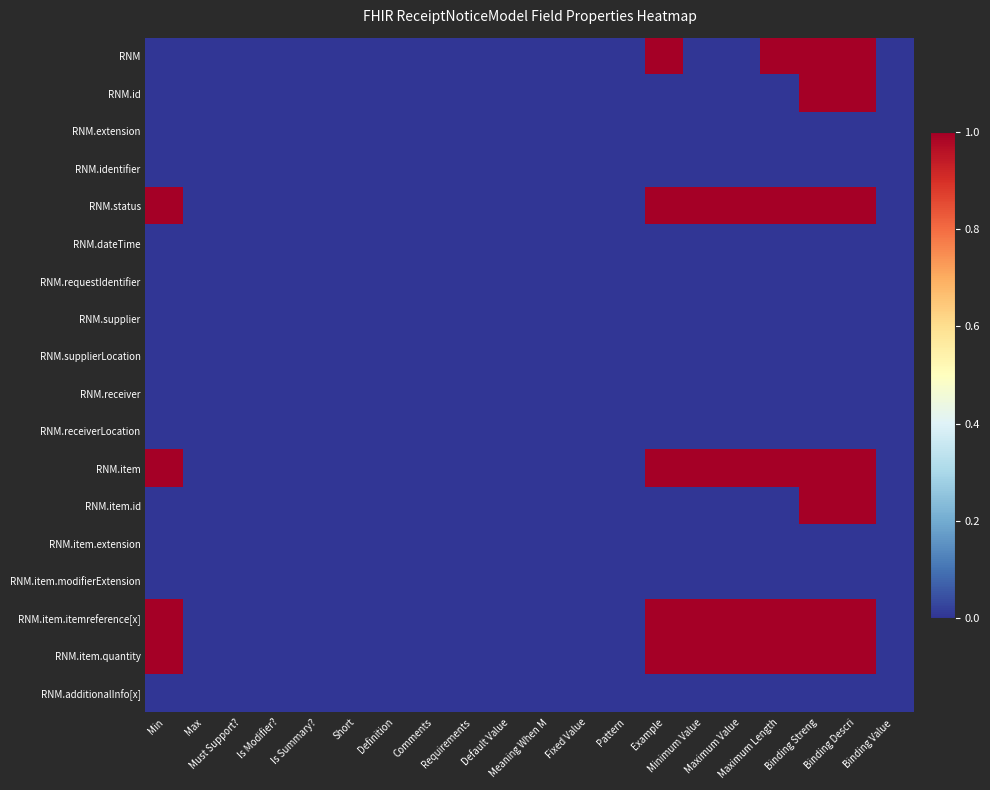

Reading left to right, what are all the values shown in this chart?

RNM: Min=0	Max=0	Must Support?=0	Is Modifier?=0	Is Summary?=0	Short=0	Definition=0	Comments=0	Requirements=0	Default Value=0	Meaning When M=0	Fixed Value=0	Pattern=0	Example=1	Minimum Value=0	Maximum Value=0	Maximum Length=1	Binding Streng=1	Binding Descri=1	Binding Value =0
RNM.id: Min=0	Max=0	Must Support?=0	Is Modifier?=0	Is Summary?=0	Short=0	Definition=0	Comments=0	Requirements=0	Default Value=0	Meaning When M=0	Fixed Value=0	Pattern=0	Example=0	Minimum Value=0	Maximum Value=0	Maximum Length=0	Binding Streng=1	Binding Descri=1	Binding Value =0
RNM.extension: Min=0	Max=0	Must Support?=0	Is Modifier?=0	Is Summary?=0	Short=0	Definition=0	Comments=0	Requirements=0	Default Value=0	Meaning When M=0	Fixed Value=0	Pattern=0	Example=0	Minimum Value=0	Maximum Value=0	Maximum Length=0	Binding Streng=0	Binding Descri=0	Binding Value =0
RNM.identifier: Min=0	Max=0	Must Support?=0	Is Modifier?=0	Is Summary?=0	Short=0	Definition=0	Comments=0	Requirements=0	Default Value=0	Meaning When M=0	Fixed Value=0	Pattern=0	Example=0	Minimum Value=0	Maximum Value=0	Maximum Length=0	Binding Streng=0	Binding Descri=0	Binding Value =0
RNM.status: Min=1	Max=0	Must Support?=0	Is Modifier?=0	Is Summary?=0	Short=0	Definition=0	Comments=0	Requirements=0	Default Value=0	Meaning When M=0	Fixed Value=0	Pattern=0	Example=1	Minimum Value=1	Maximum Value=1	Maximum Length=1	Binding Streng=1	Binding Descri=1	Binding Value =0
RNM.dateTime: Min=0	Max=0	Must Support?=0	Is Modifier?=0	Is Summary?=0	Short=0	Definition=0	Comments=0	Requirements=0	Default Value=0	Meaning When M=0	Fixed Value=0	Pattern=0	Example=0	Minimum Value=0	Maximum Value=0	Maximum Length=0	Binding Streng=0	Binding Descri=0	Binding Value =0
RNM.requestIdentifier: Min=0	Max=0	Must Support?=0	Is Modifier?=0	Is Summary?=0	Short=0	Definition=0	Comments=0	Requirements=0	Default Value=0	Meaning When M=0	Fixed Value=0	Pattern=0	Example=0	Minimum Value=0	Maximum Value=0	Maximum Length=0	Binding Streng=0	Binding Descri=0	Binding Value =0
RNM.supplier: Min=0	Max=0	Must Support?=0	Is Modifier?=0	Is Summary?=0	Short=0	Definition=0	Comments=0	Requirements=0	Default Value=0	Meaning When M=0	Fixed Value=0	Pattern=0	Example=0	Minimum Value=0	Maximum Value=0	Maximum Length=0	Binding Streng=0	Binding Descri=0	Binding Value =0
RNM.supplierLocation: Min=0	Max=0	Must Support?=0	Is Modifier?=0	Is Summary?=0	Short=0	Definition=0	Comments=0	Requirements=0	Default Value=0	Meaning When M=0	Fixed Value=0	Pattern=0	Example=0	Minimum Value=0	Maximum Value=0	Maximum Length=0	Binding Streng=0	Binding Descri=0	Binding Value =0
RNM.receiver: Min=0	Max=0	Must Support?=0	Is Modifier?=0	Is Summary?=0	Short=0	Definition=0	Comments=0	Requirements=0	Default Value=0	Meaning When M=0	Fixed Value=0	Pattern=0	Example=0	Minimum Value=0	Maximum Value=0	Maximum Length=0	Binding Streng=0	Binding Descri=0	Binding Value =0
RNM.receiverLocation: Min=0	Max=0	Must Support?=0	Is Modifier?=0	Is Summary?=0	Short=0	Definition=0	Comments=0	Requirements=0	Default Value=0	Meaning When M=0	Fixed Value=0	Pattern=0	Example=0	Minimum Value=0	Maximum Value=0	Maximum Length=0	Binding Streng=0	Binding Descri=0	Binding Value =0
RNM.item: Min=1	Max=0	Must Support?=0	Is Modifier?=0	Is Summary?=0	Short=0	Definition=0	Comments=0	Requirements=0	Default Value=0	Meaning When M=0	Fixed Value=0	Pattern=0	Example=1	Minimum Value=1	Maximum Value=1	Maximum Length=1	Binding Streng=1	Binding Descri=1	Binding Value =0
RNM.item.id: Min=0	Max=0	Must Support?=0	Is Modifier?=0	Is Summary?=0	Short=0	Definition=0	Comments=0	Requirements=0	Default Value=0	Meaning When M=0	Fixed Value=0	Pattern=0	Example=0	Minimum Value=0	Maximum Value=0	Maximum Length=0	Binding Streng=1	Binding Descri=1	Binding Value =0
RNM.item.extension: Min=0	Max=0	Must Support?=0	Is Modifier?=0	Is Summary?=0	Short=0	Definition=0	Comments=0	Requirements=0	Default Value=0	Meaning When M=0	Fixed Value=0	Pattern=0	Example=0	Minimum Value=0	Maximum Value=0	Maximum Length=0	Binding Streng=0	Binding Descri=0	Binding Value =0
RNM.item.modifierExtension: Min=0	Max=0	Must Support?=0	Is Modifier?=0	Is Summary?=0	Short=0	Definition=0	Comments=0	Requirements=0	Default Value=0	Meaning When M=0	Fixed Value=0	Pattern=0	Example=0	Minimum Value=0	Maximum Value=0	Maximum Length=0	Binding Streng=0	Binding Descri=0	Binding Value =0
RNM.item.itemreference[x]: Min=1	Max=0	Must Support?=0	Is Modifier?=0	Is Summary?=0	Short=0	Definition=0	Comments=0	Requirements=0	Default Value=0	Meaning When M=0	Fixed Value=0	Pattern=0	Example=1	Minimum Value=1	Maximum Value=1	Maximum Length=1	Binding Streng=1	Binding Descri=1	Binding Value =0
RNM.item.quantity: Min=1	Max=0	Must Support?=0	Is Modifier?=0	Is Summary?=0	Short=0	Definition=0	Comments=0	Requirements=0	Default Value=0	Meaning When M=0	Fixed Value=0	Pattern=0	Example=1	Minimum Value=1	Maximum Value=1	Maximum Length=1	Binding Streng=1	Binding Descri=1	Binding Value =0
RNM.additionalInfo[x]: Min=0	Max=0	Must Support?=0	Is Modifier?=0	Is Summary?=0	Short=0	Definition=0	Comments=0	Requirements=0	Default Value=0	Meaning When M=0	Fixed Value=0	Pattern=0	Example=0	Minimum Value=0	Maximum Value=0	Maximum Length=0	Binding Streng=0	Binding Descri=0	Binding Value =0